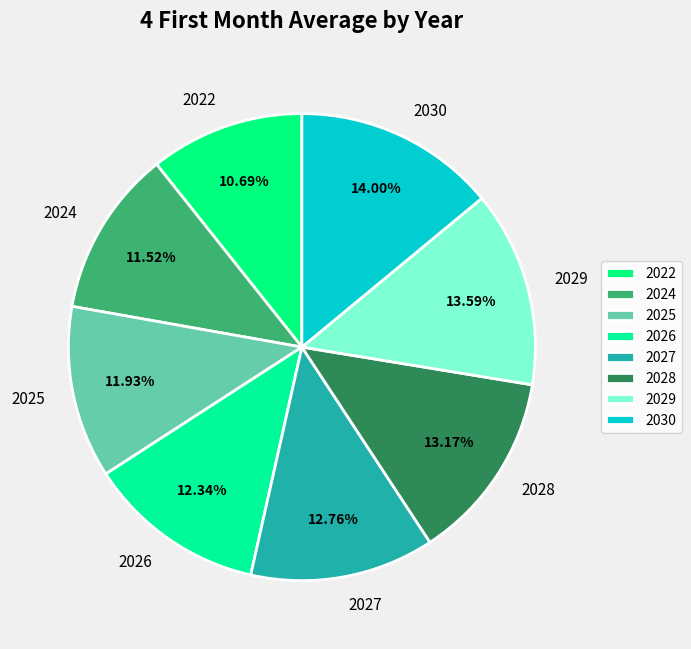

To the nearest percent, what is the difference between the 2027 and 2030 slice percentages?

1%